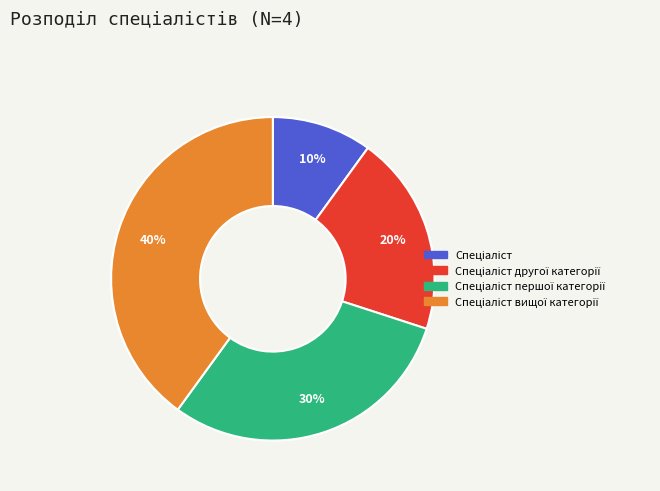

Does any single category account for the majority?

No